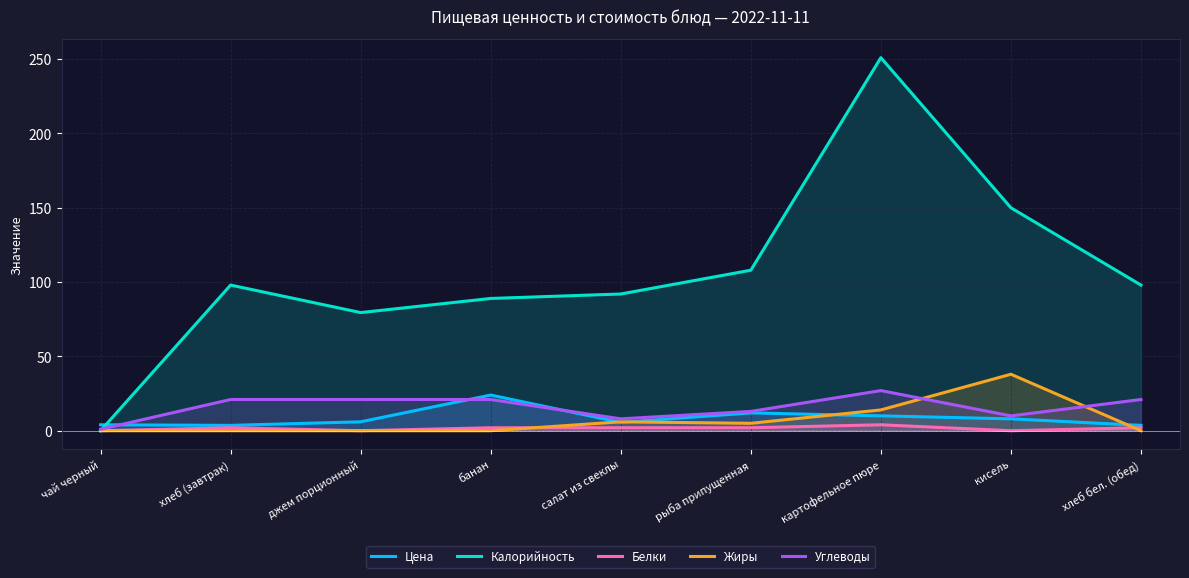

What is the difference between the Жиры values at хлеб (завтрак) and рыба припущенная?

5.0